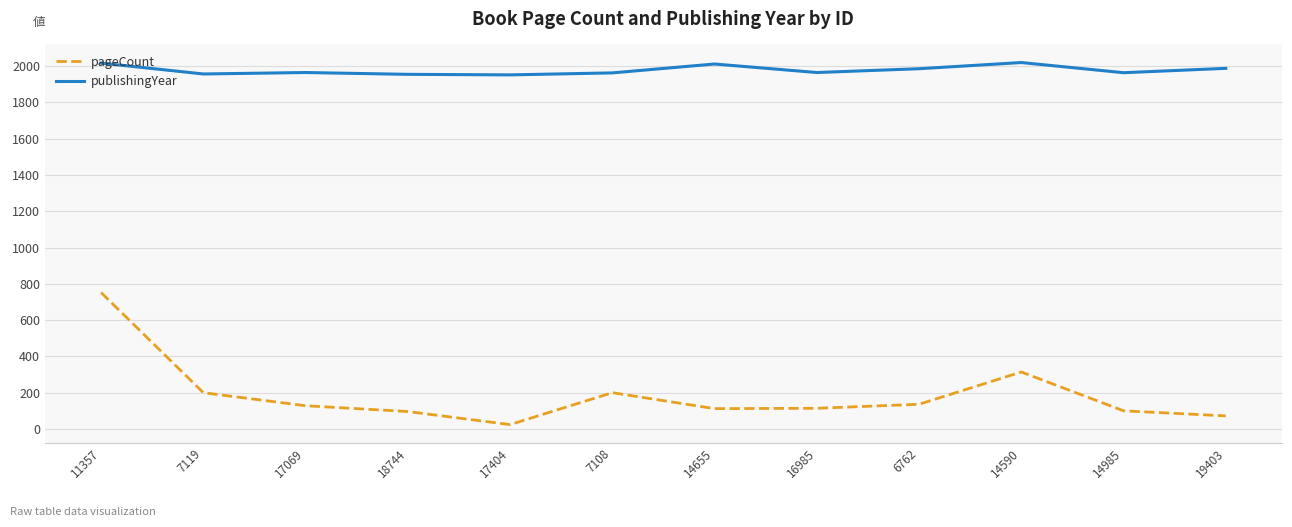

True or false: pageCount and publishingYear cross at least once.

False